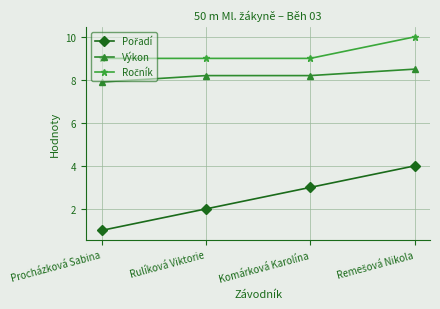

At which label is Výkon closest to 8?

Procházková Sabina